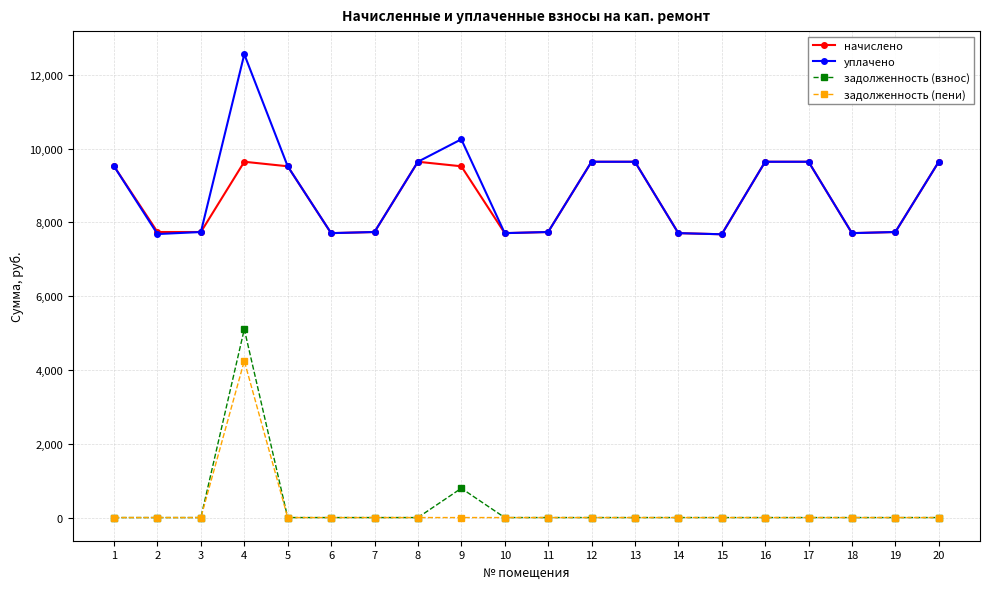

What is the value of the начислено point at the 1st from the left?

9523.2